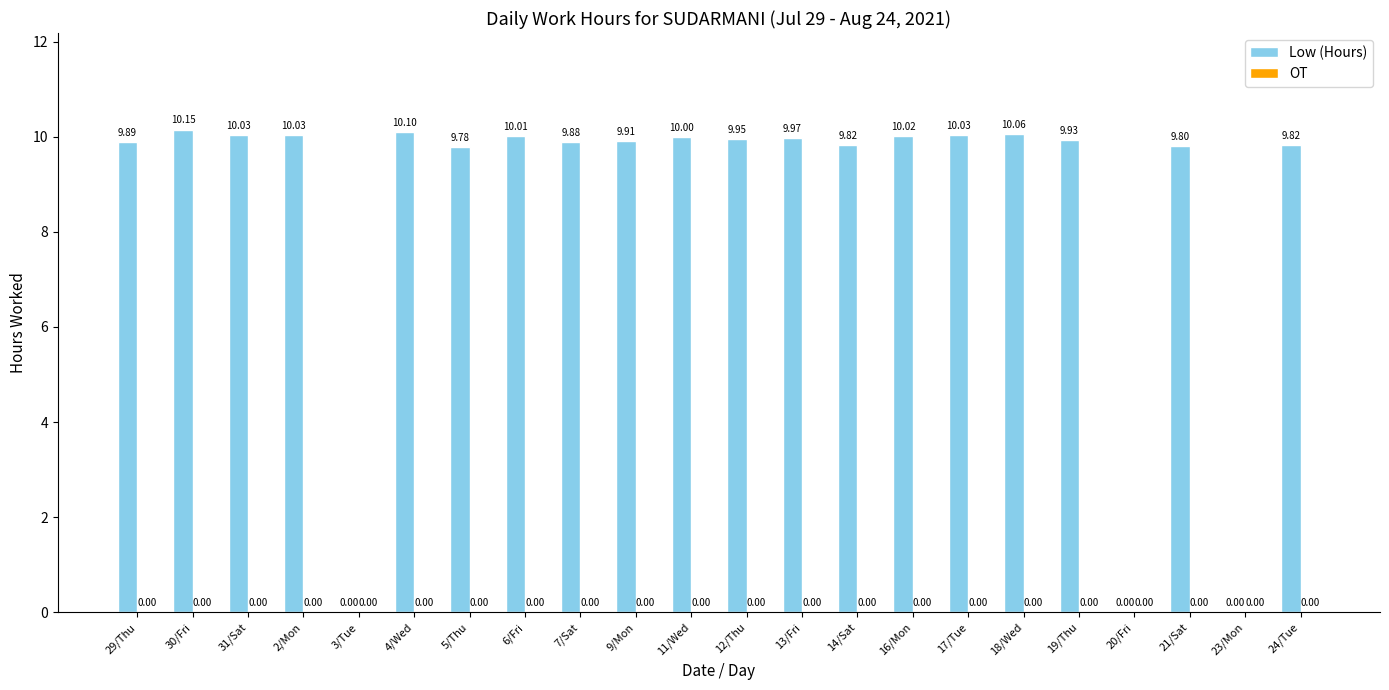

How many data points does each series have?

22